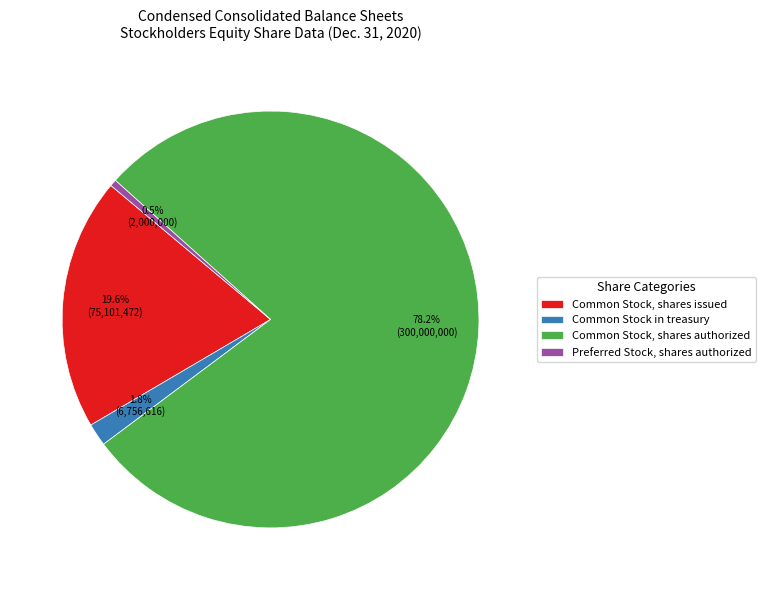

Between Preferred Stock, shares authorized and Common Stock in treasury, which is larger?

Common Stock in treasury